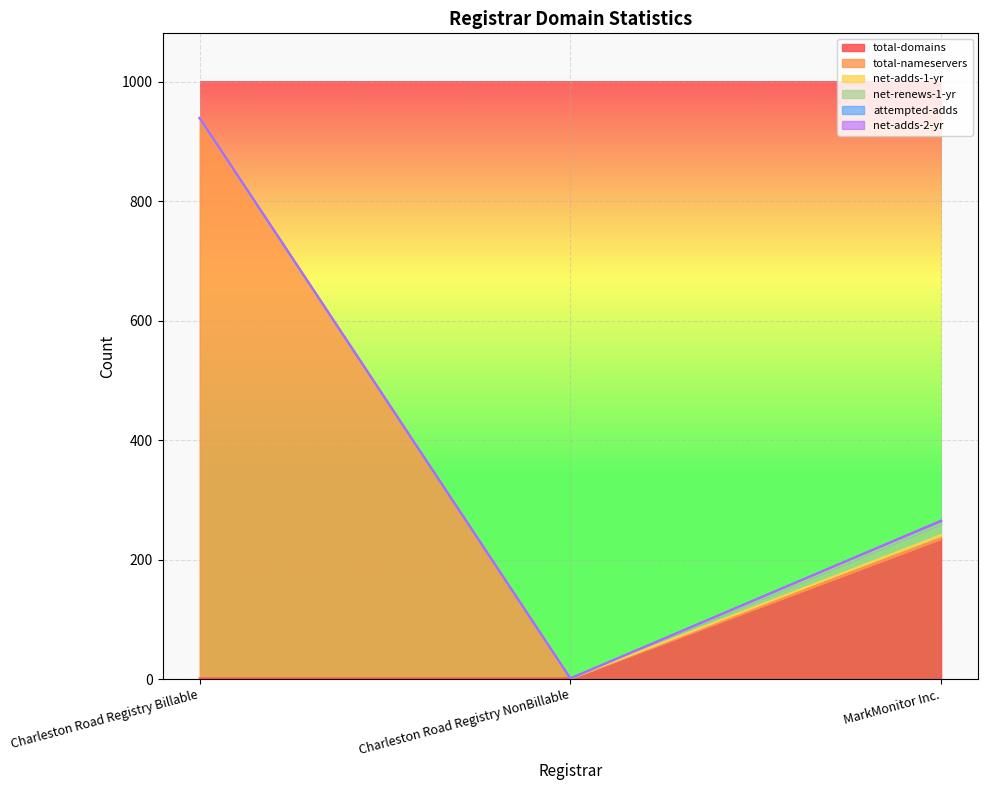

What is the average value of the attempted-adds series?

2